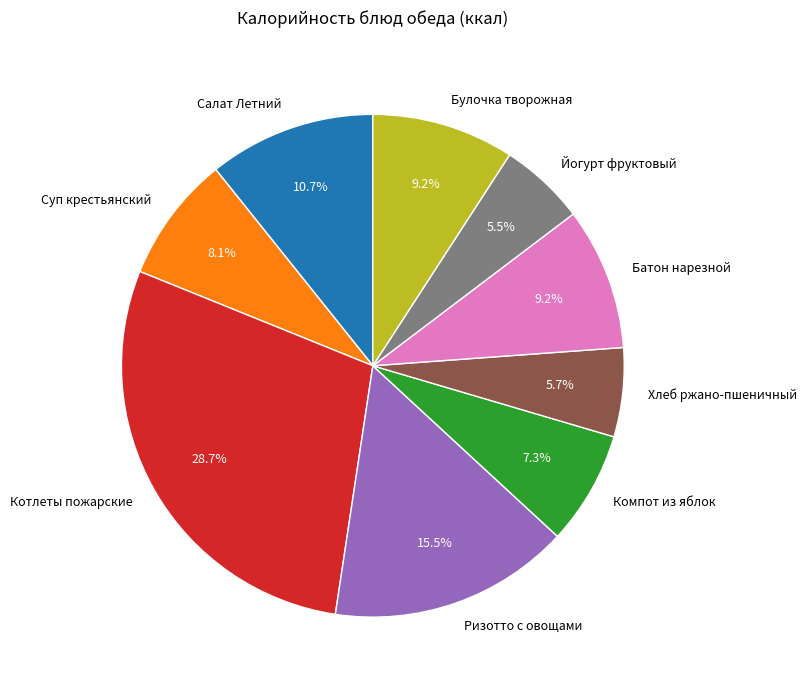

Is the sum of Хлеб ржано-пшеничный and Ризотто с овощами greater than half?

No